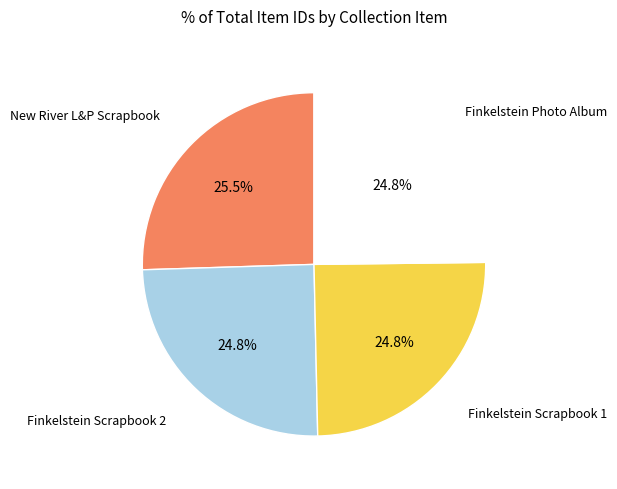

Is there a majority slice in this chart?

No